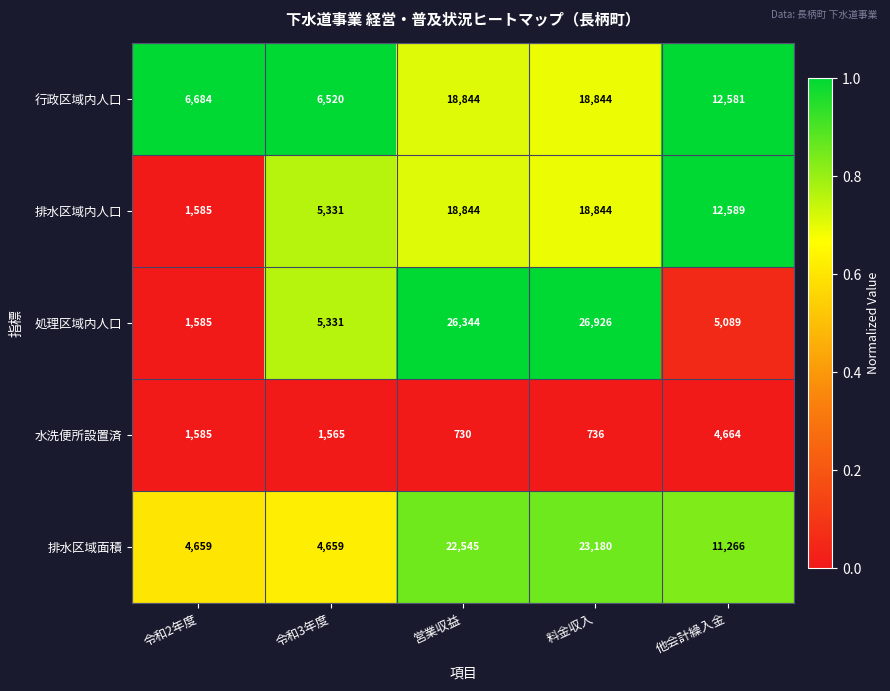

What is the difference between the highest and lowest values at 料金収入?

26190